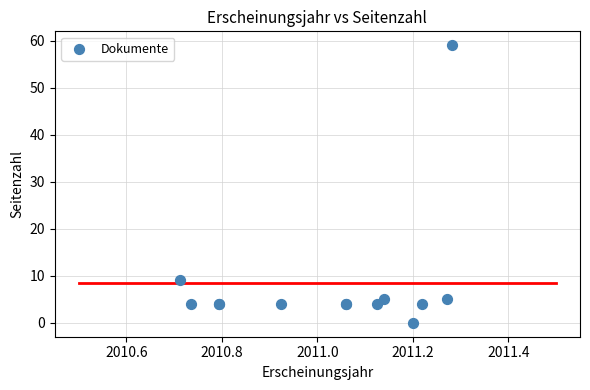

What Y value in the scatter plot is closest to 29?

9